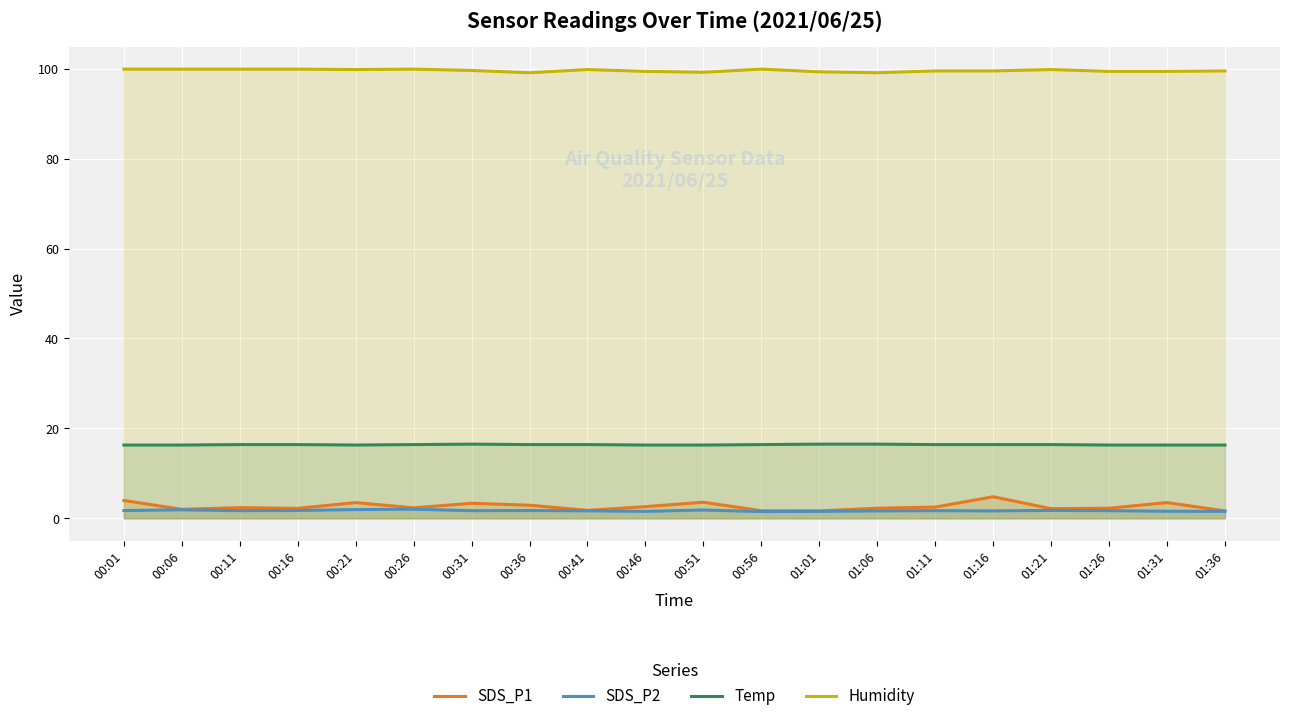

At which category is the sum across all series the highest?

01:16